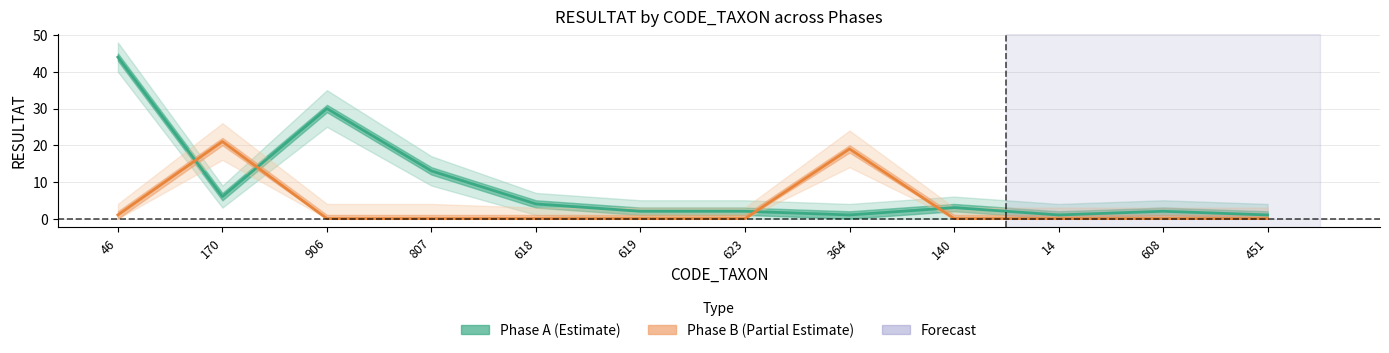

Does the chart display data point markers on the line(s)?

No